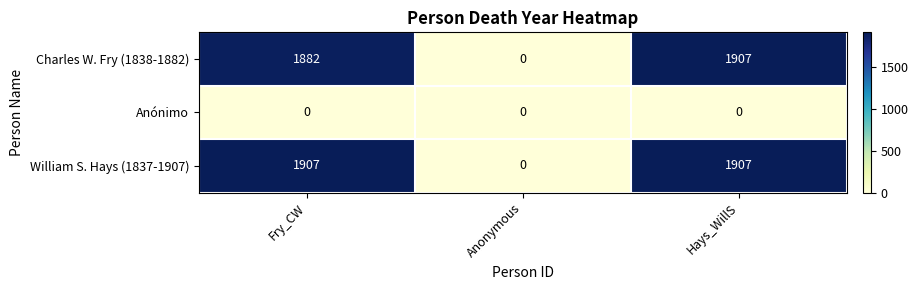

At Fry_CW, list the series in order from largest to smallest.

William S. Hays (1837-1907), Charles W. Fry (1838-1882), Anónimo